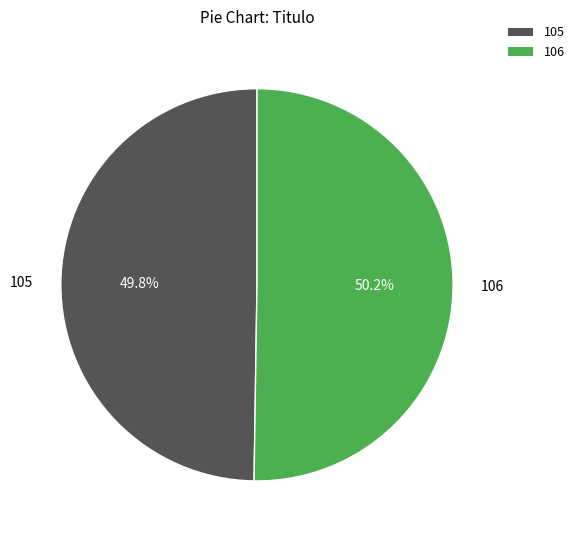

What portion of the pie excludes 106?

49.8%